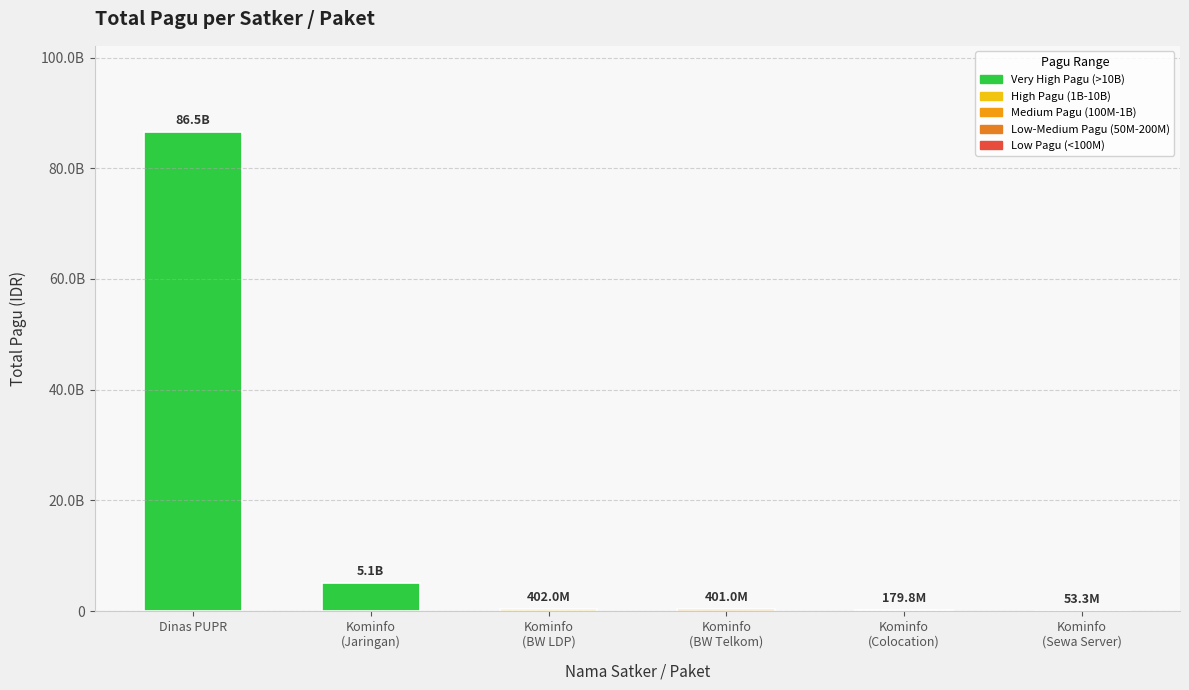

What is the greatest value displayed?

86535589000